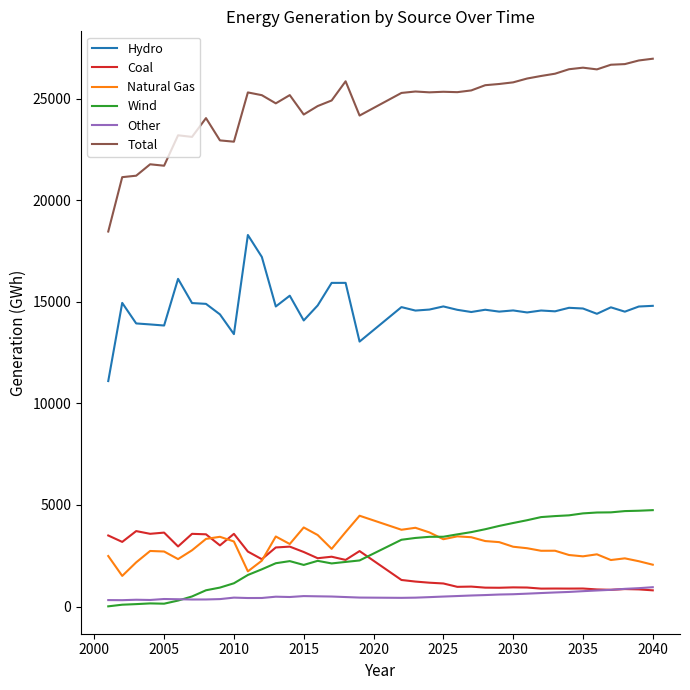

Which series has the largest total across all categories?

Total